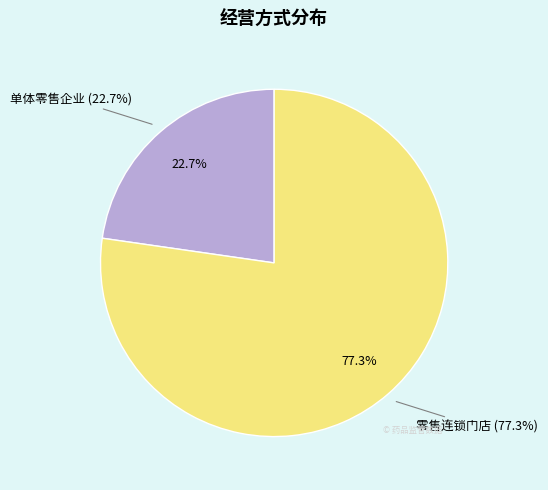

What is the majority slice?

零售连锁门店